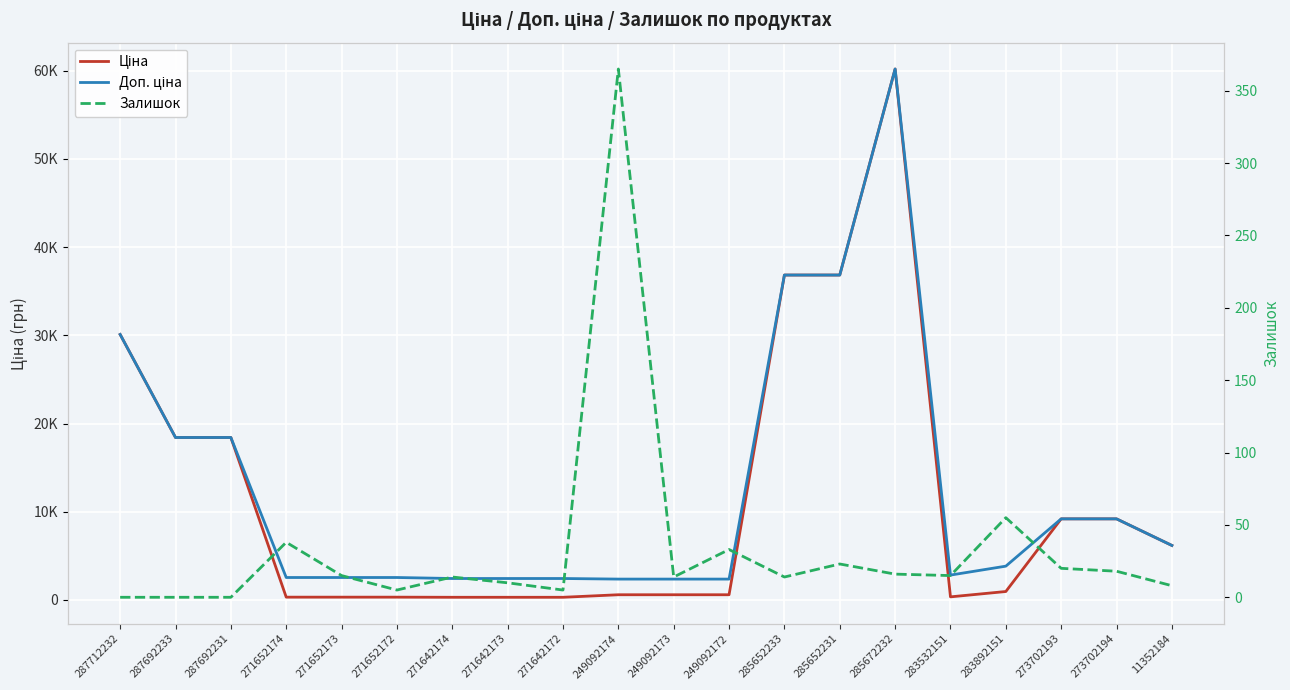

Is it true that Ціна equals 318.3 at 271652173?

True